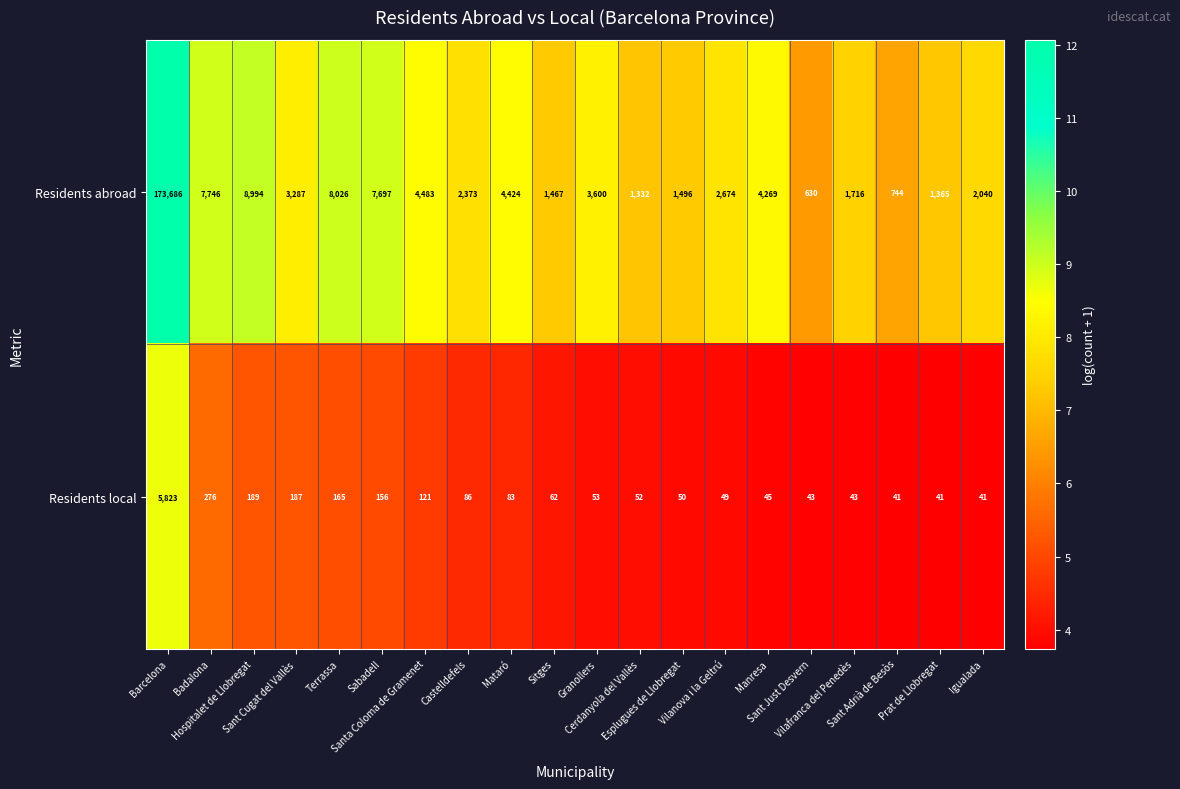

What is the difference between the maximum and second lowest values in the Residents abroad series?

172942